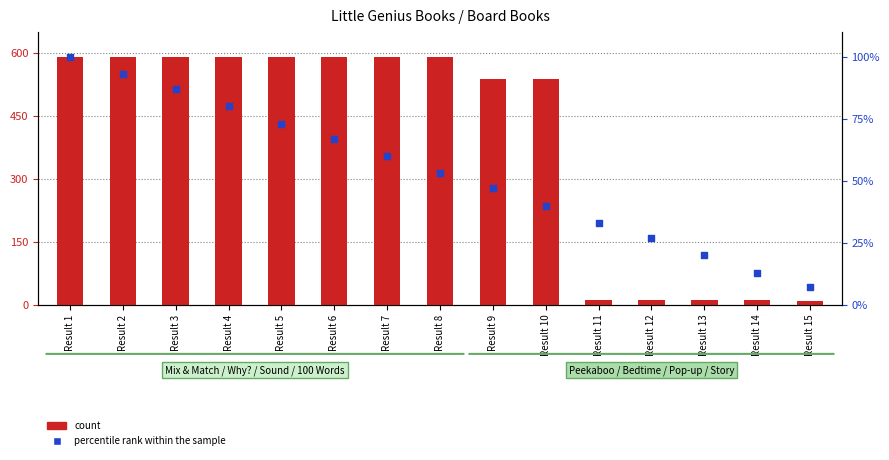

Which series has the largest Y range (max minus min)?

count